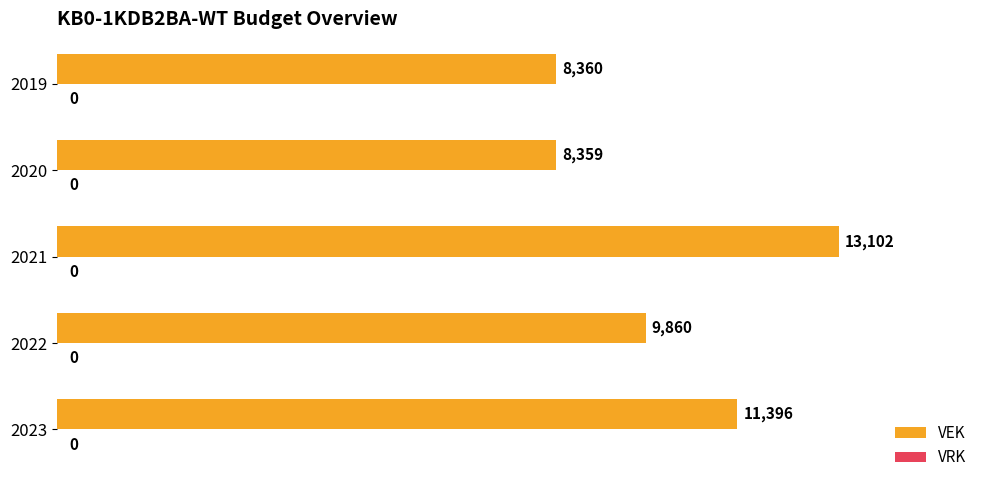

The value at 2020 is 13310. True or false?

False